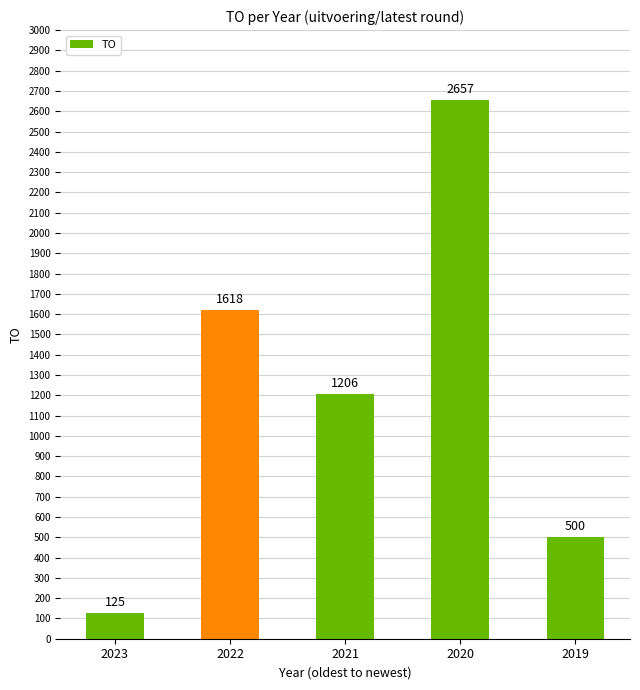

Reading left to right, list all the values displayed in this chart.

2023=125	2022=1618	2021=1206	2020=2657	2019=500